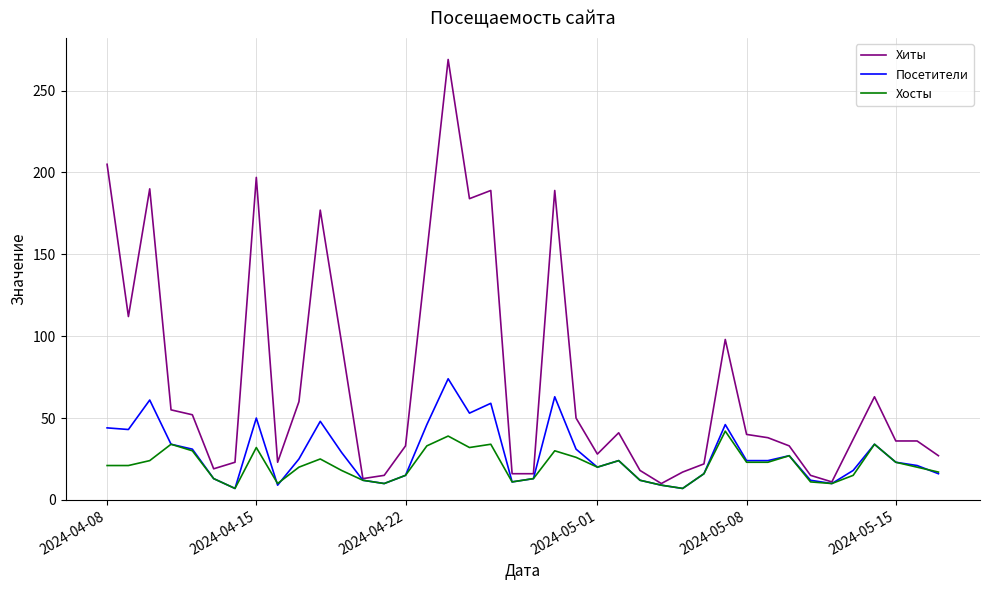

Rank the series by their maximum value, from highest to lowest.

Хиты, Посетители, Хосты